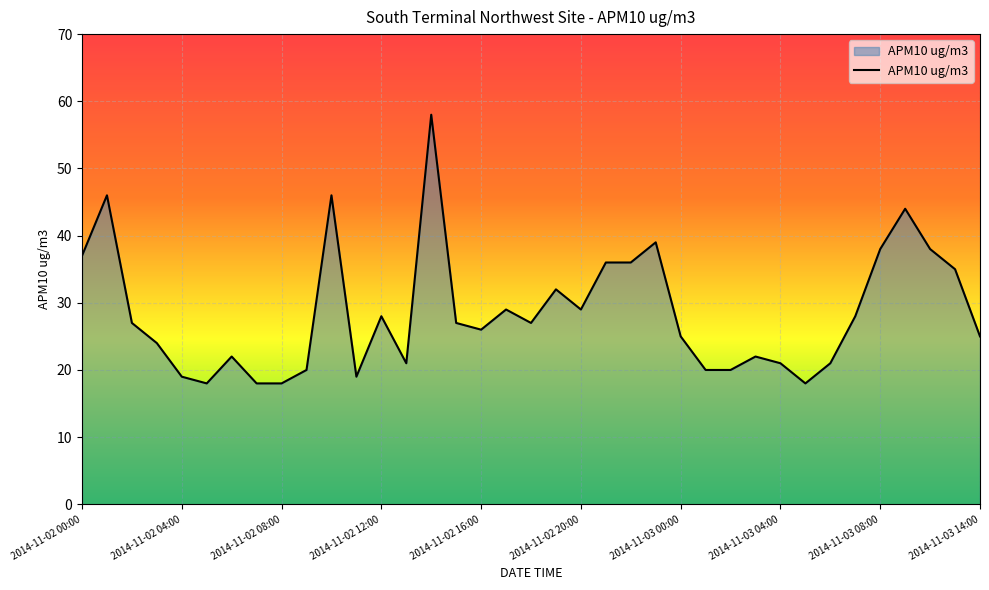

What is the difference between the maximum and second lowest values?

40